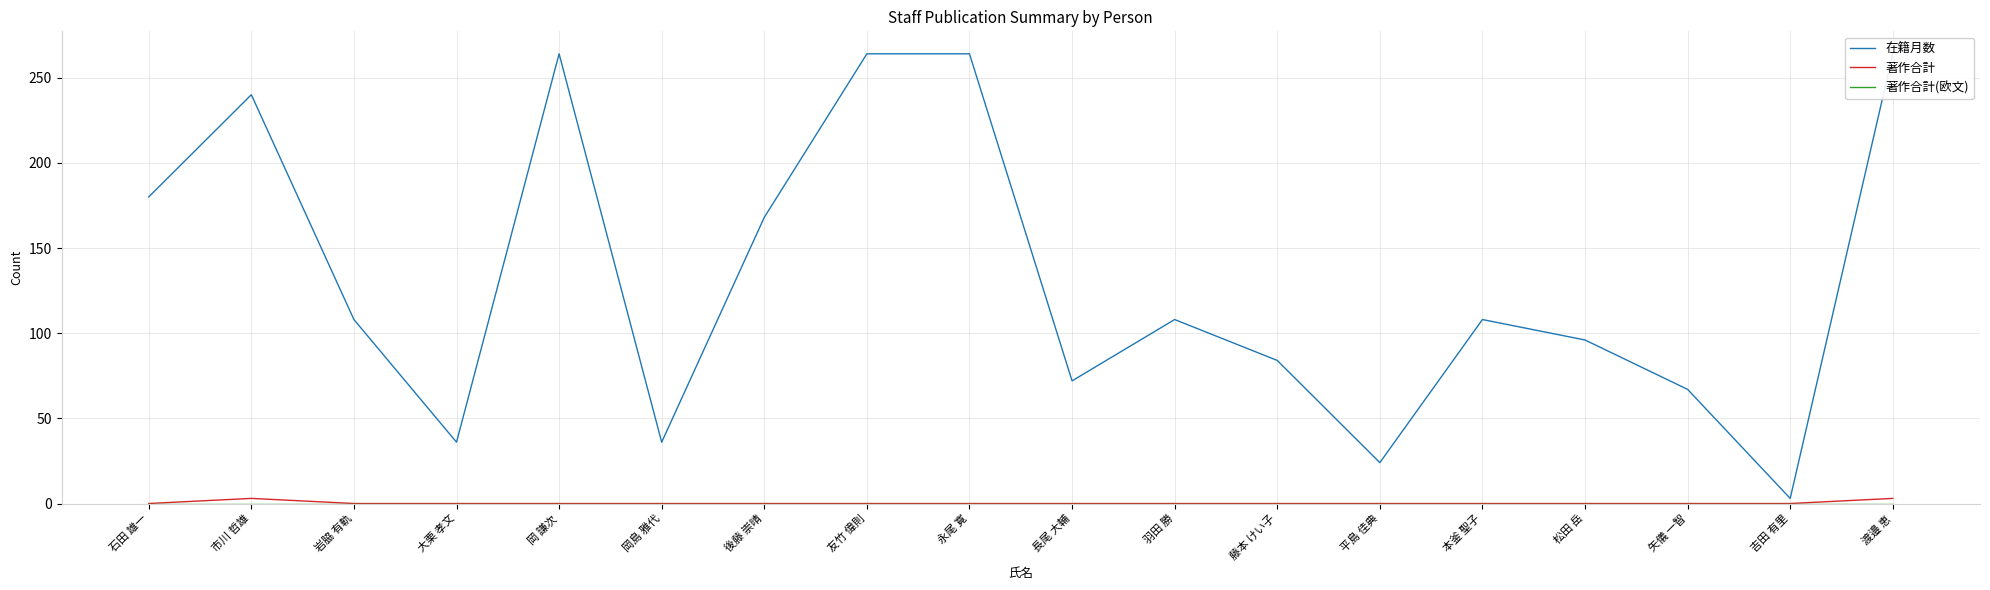

True or false: 在籍月数 and 著作合計 intersect in this chart.

False